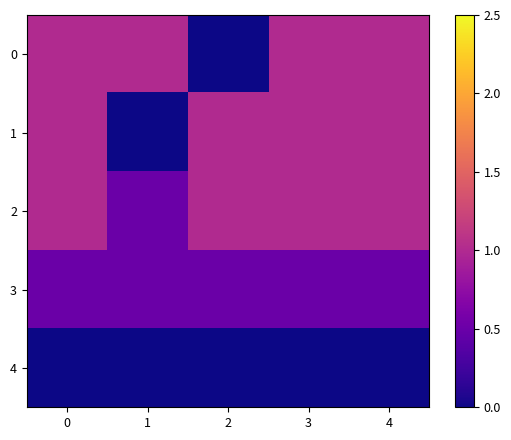

At how many categories does at least one series exceed 0?

5